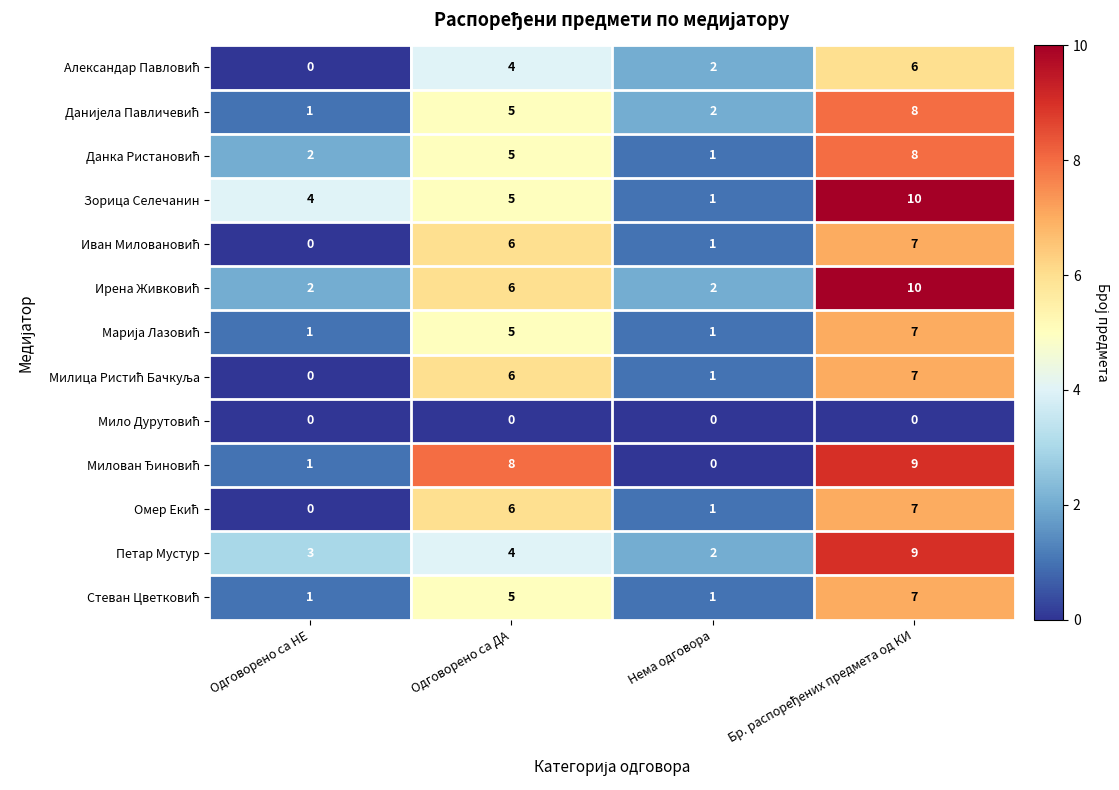

What is the difference between the highest and lowest values at Одговорено са ДА?

8